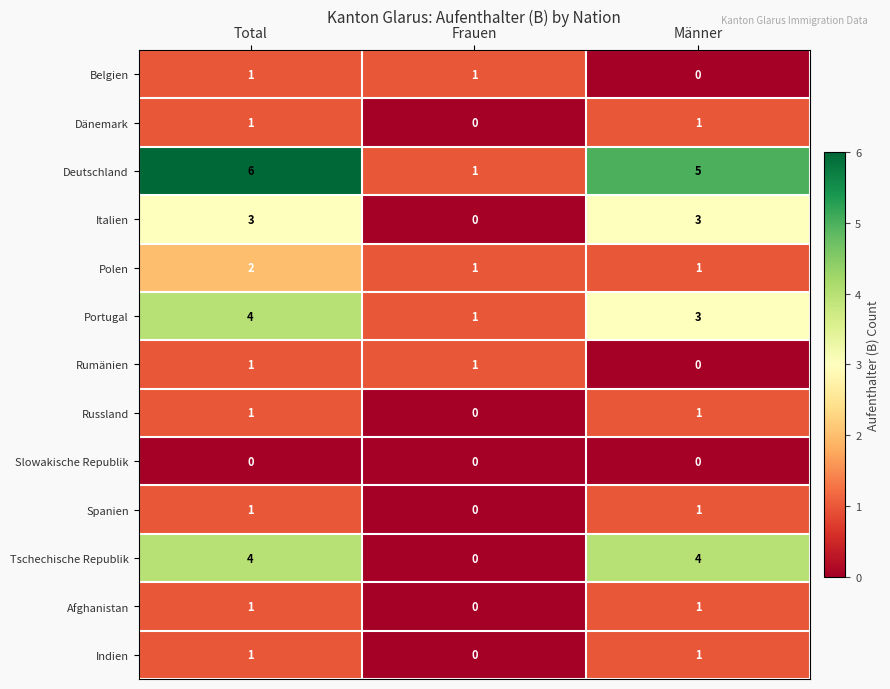

How many series are shown in this chart?

13